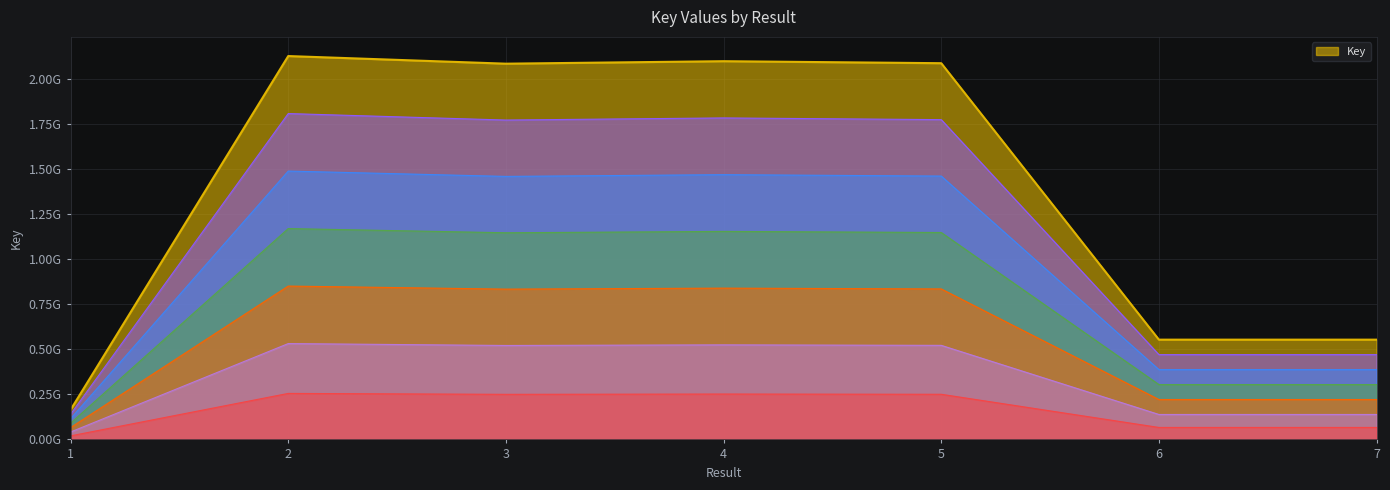

Reading left to right, list all the values displayed in this chart.

164624473	2128092725	2085758116	2099542917	2088446136	553787764	553787582